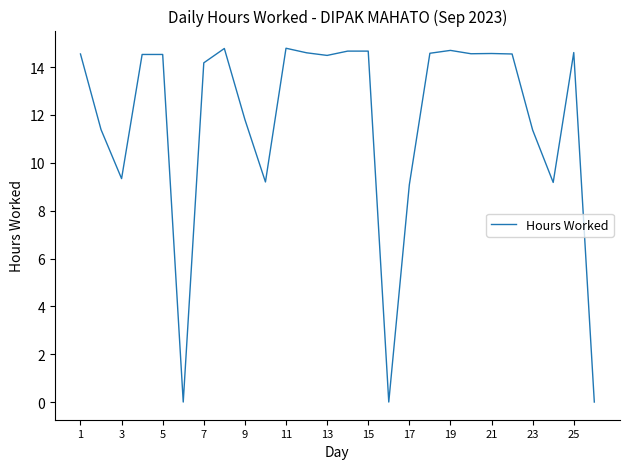

What is the difference between the maximum and minimum values?

14.8